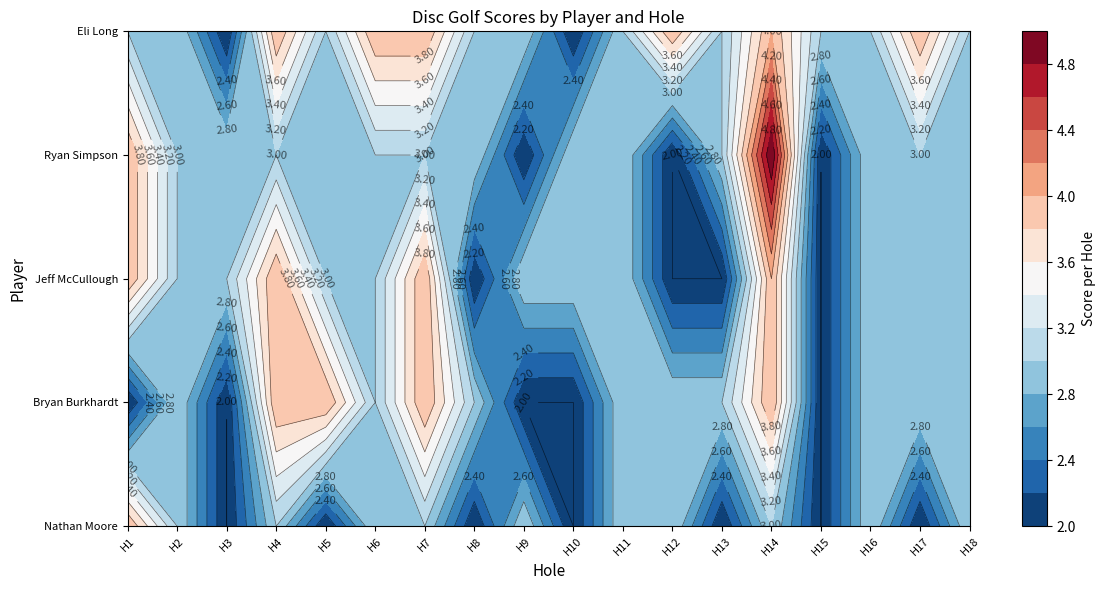

Where does the Eli Long & Kitt Bergqvist series first go above 3?

Hole 4